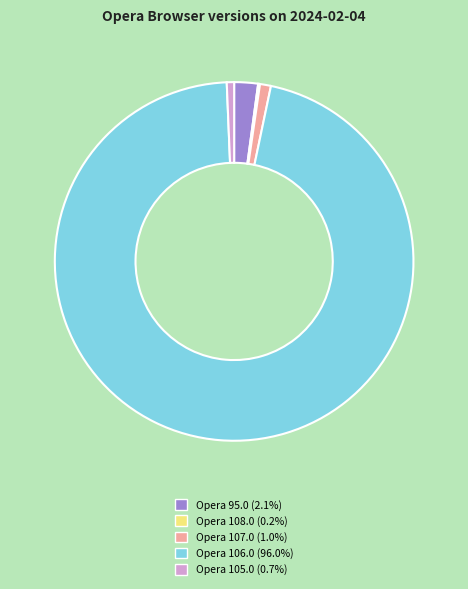

Is there a majority slice in this chart?

Yes